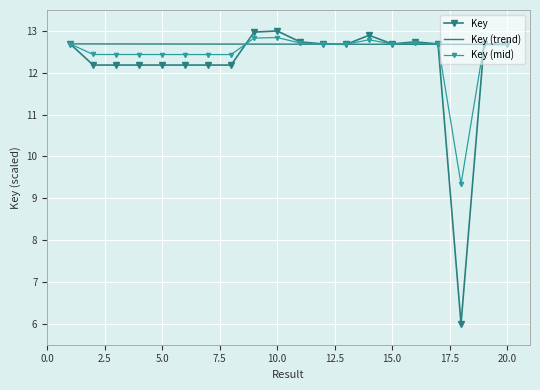

What is the smallest value displayed?

6.0